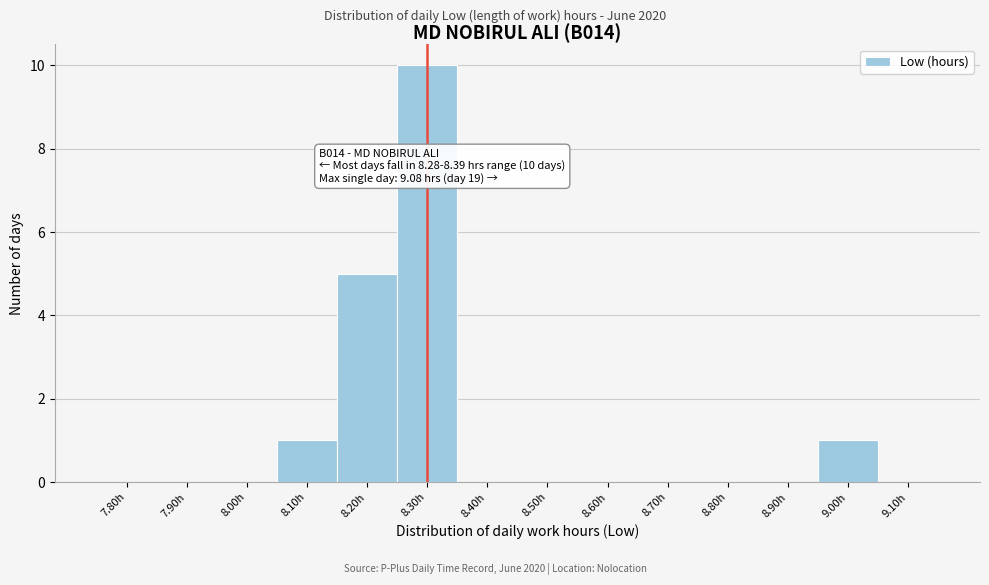

True or false: the data shows -3 at 8.80h.

False